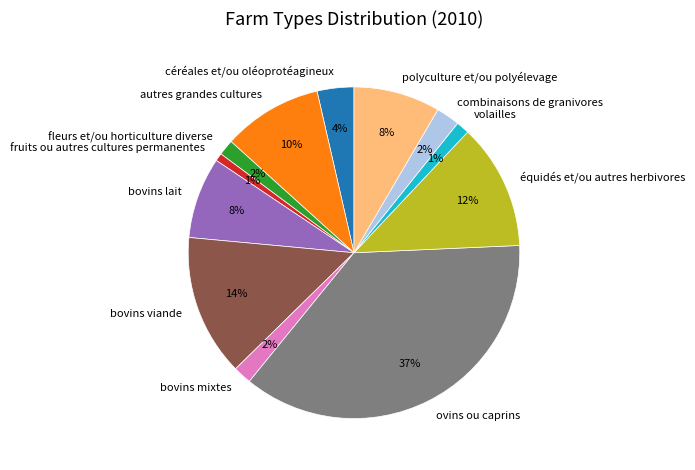

True or false: ovins ou caprins accounts for 44% of the total.

False